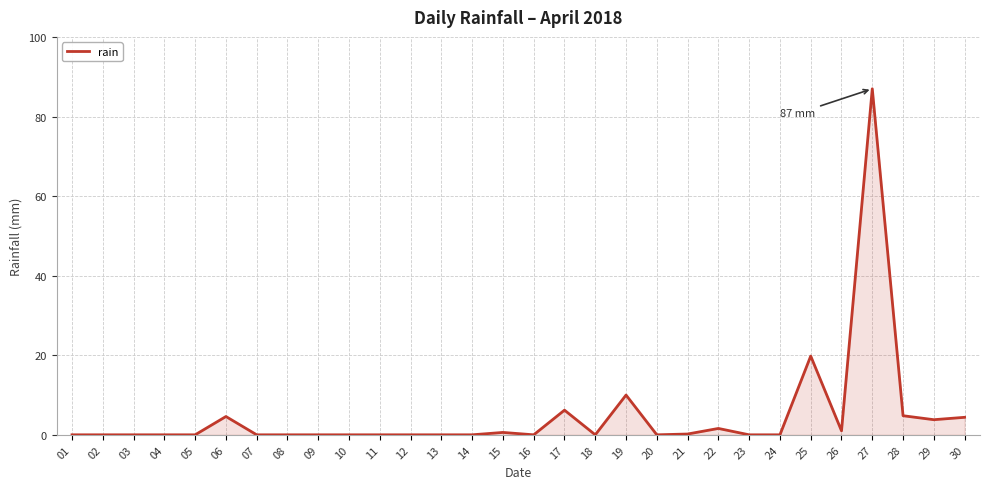

What is the difference between the values at 27 and 09?

87.0